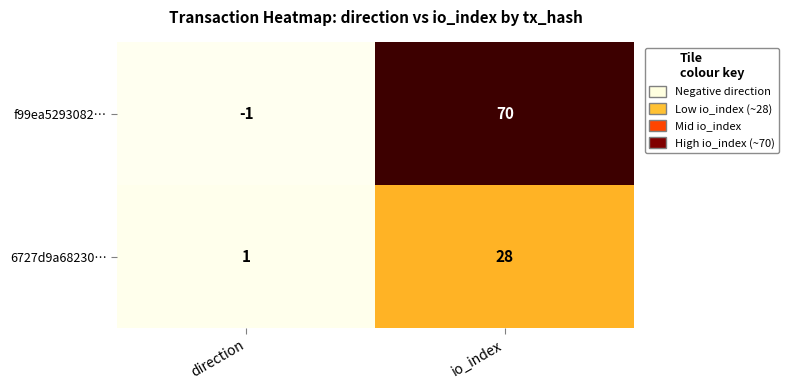

True or false: 6727d9a68230… has a value of 28 at io_index.

True